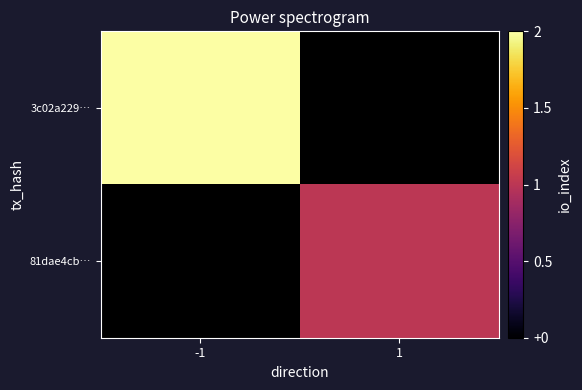

Is the value of 3c02a229… at -1 greater than the value of 81dae4cb… at 1?

Yes